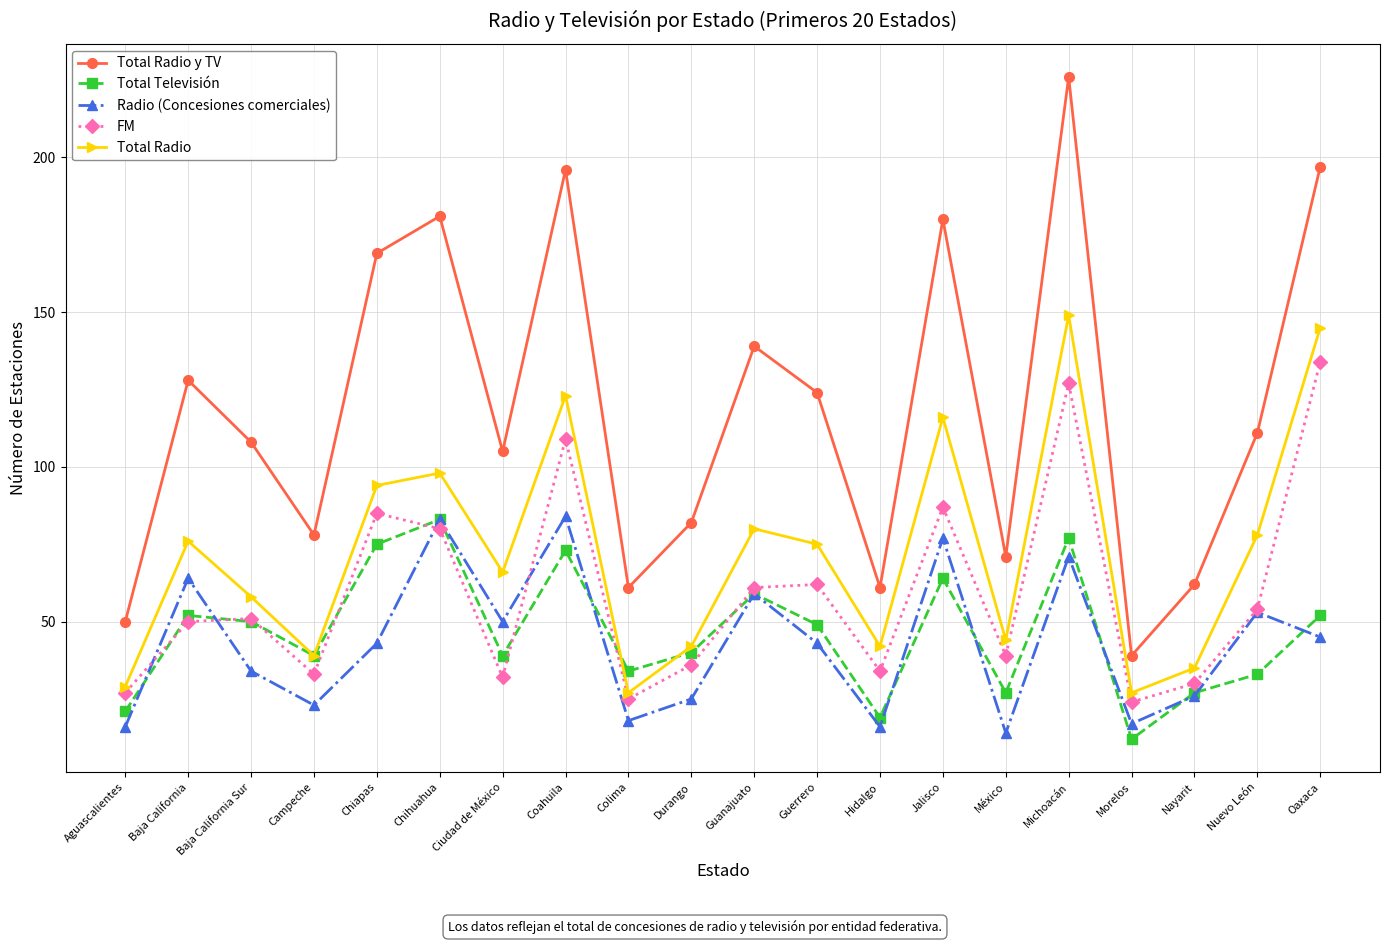

What is the approximate value of FM at Jalisco?

87